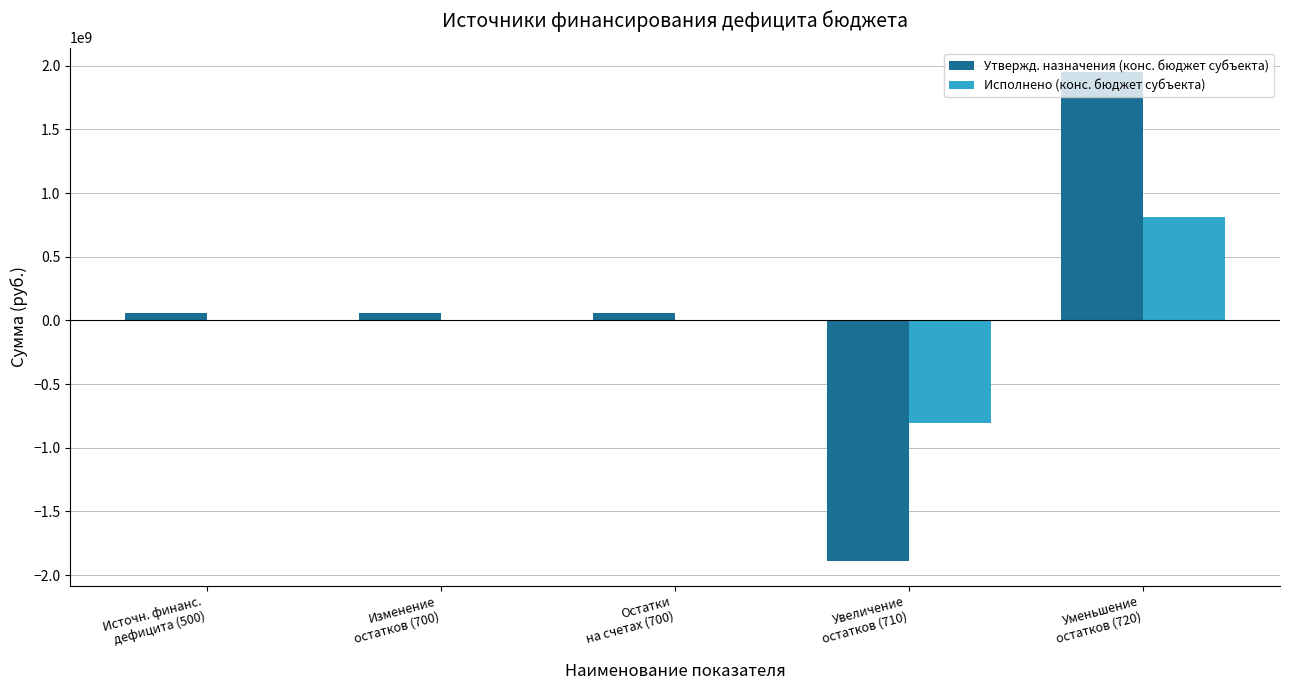

Which series has the widest spread of values?

Утвержд. назначения (конс. бюджет субъекта)